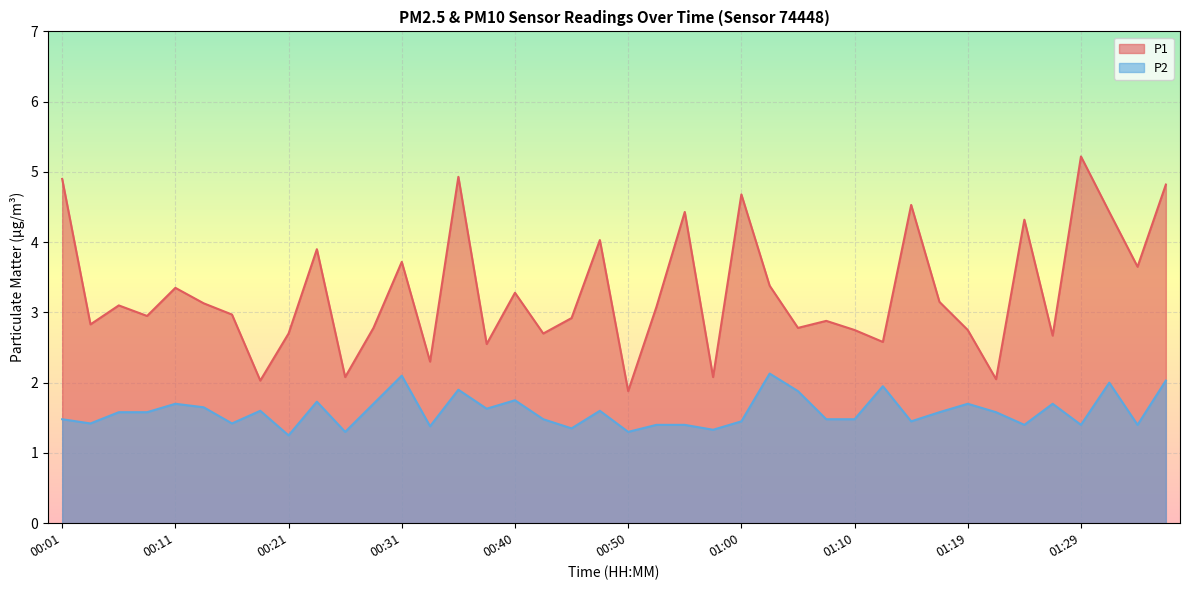

True or false: P1 and P2 cross at least once.

False